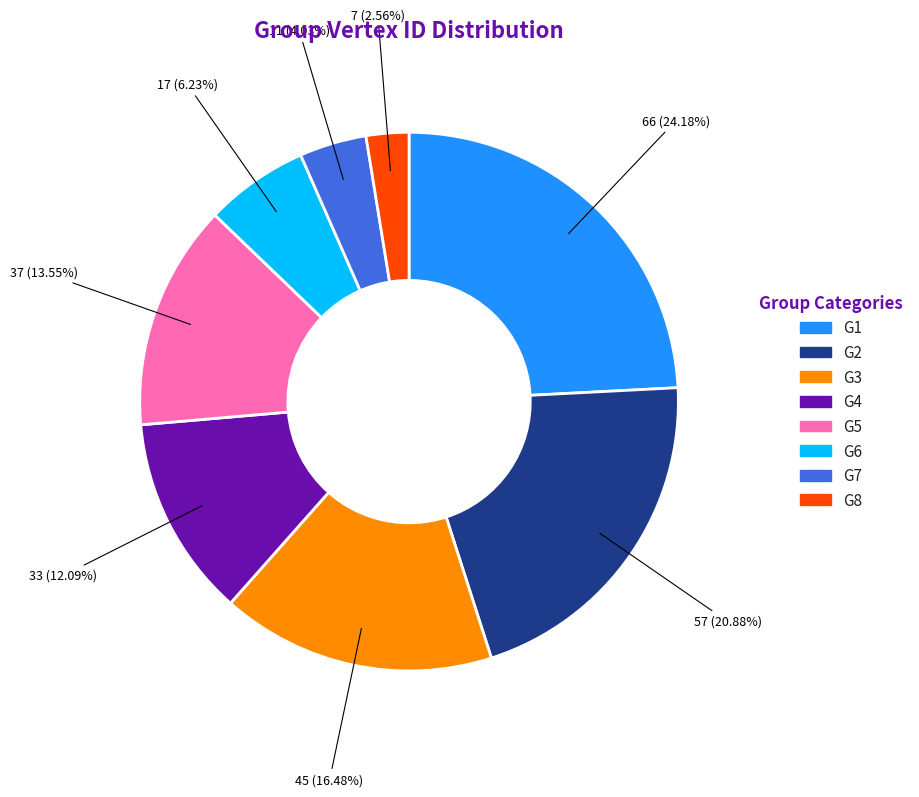

Combined, what portion of the pie is G5 and G7?

17.6%